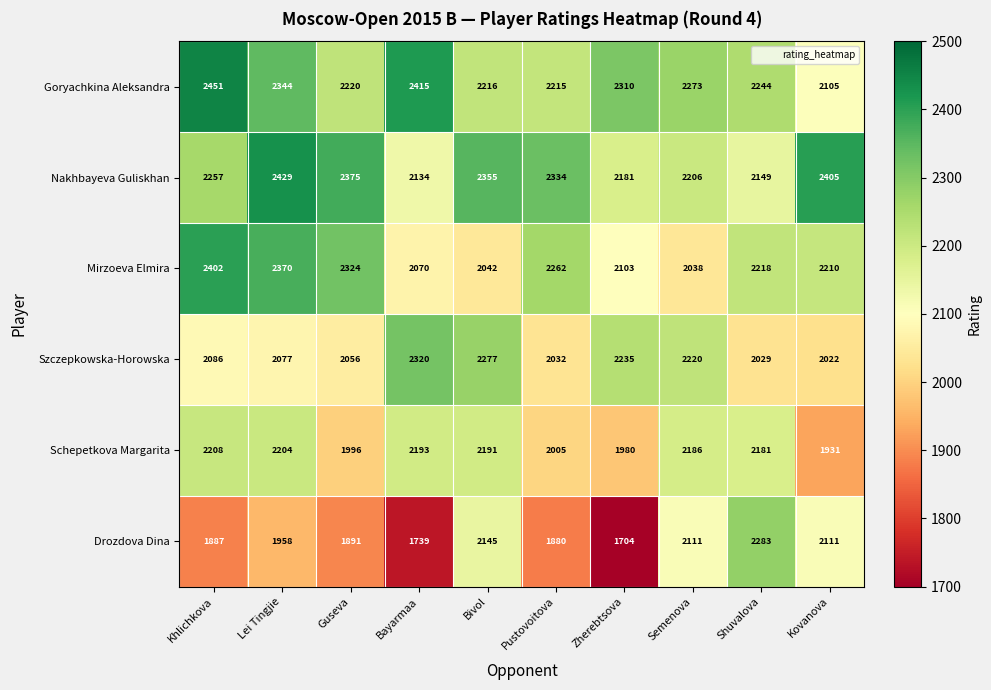

What is the sum of all Goryachkina Aleksandra values?

22793